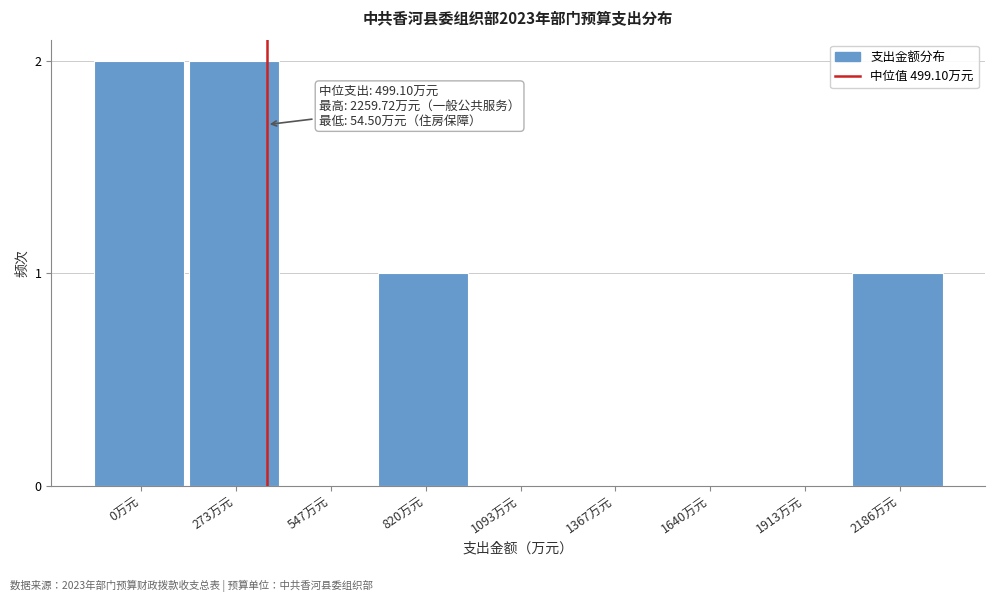

Reading left to right, transcribe all the data shown in this chart.

0万元=2	273万元=2	547万元=0	820万元=1	1093万元=0	1367万元=0	1640万元=0	1913万元=0	2186万元=1